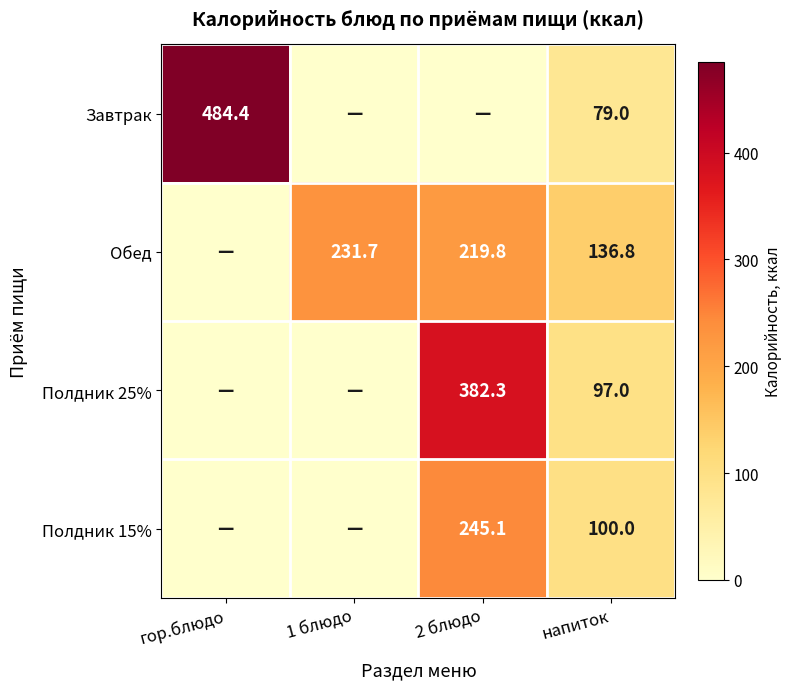

Is it true that Обед equals 365.9 at 2 блюдо?

False